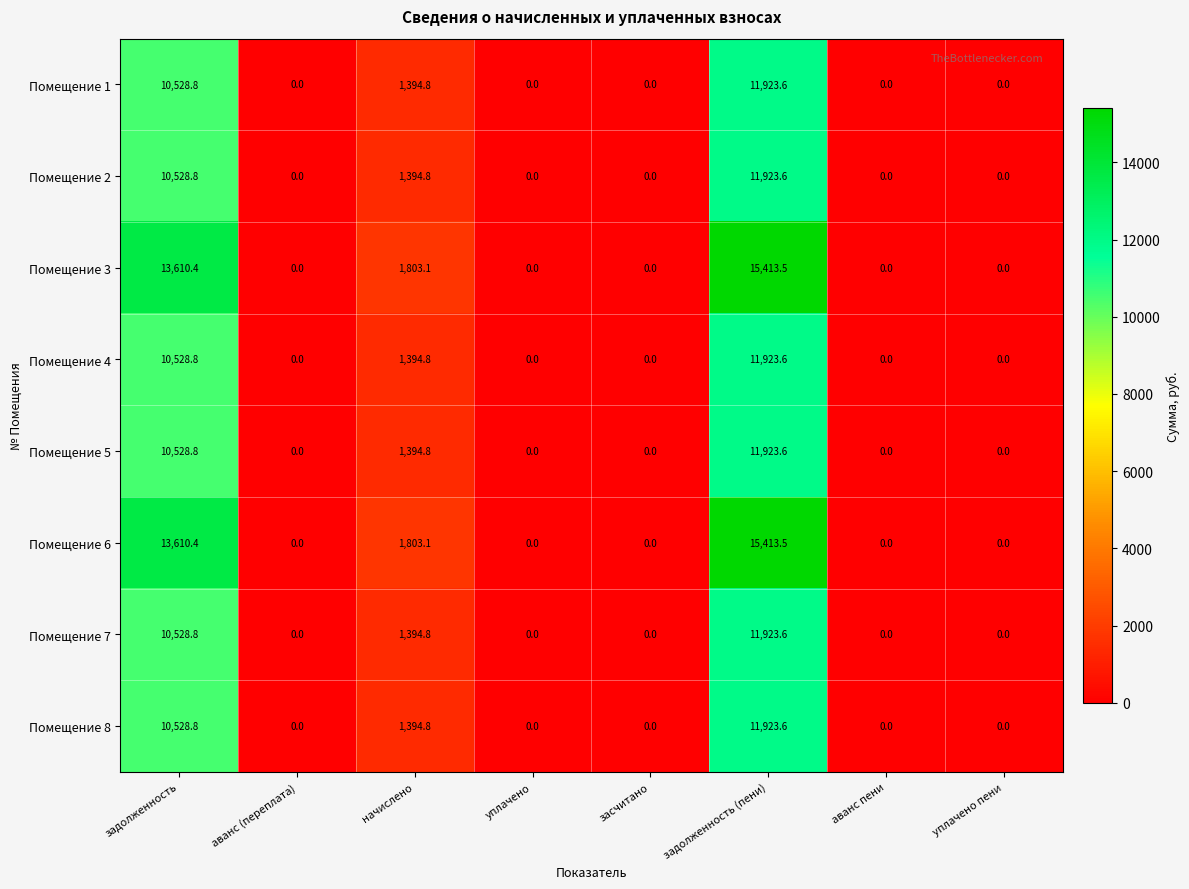

At which category does the chart reach its peak across all series?

задолженность (пени)